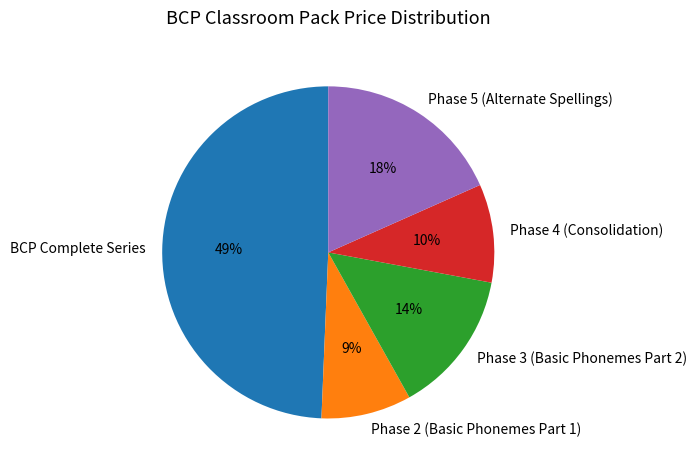

What is the largest slice in the pie chart?

BCP Complete Series